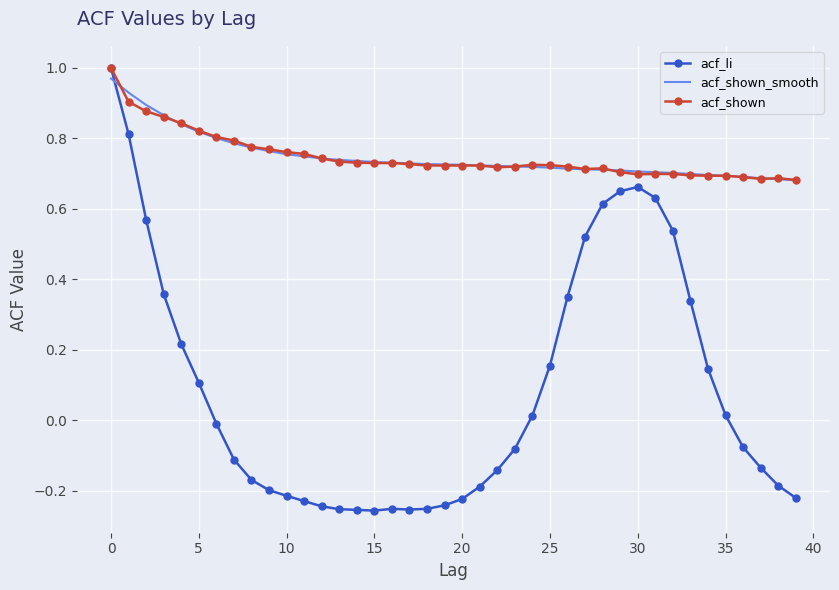

Which series has the widest spread of values?

acf_li